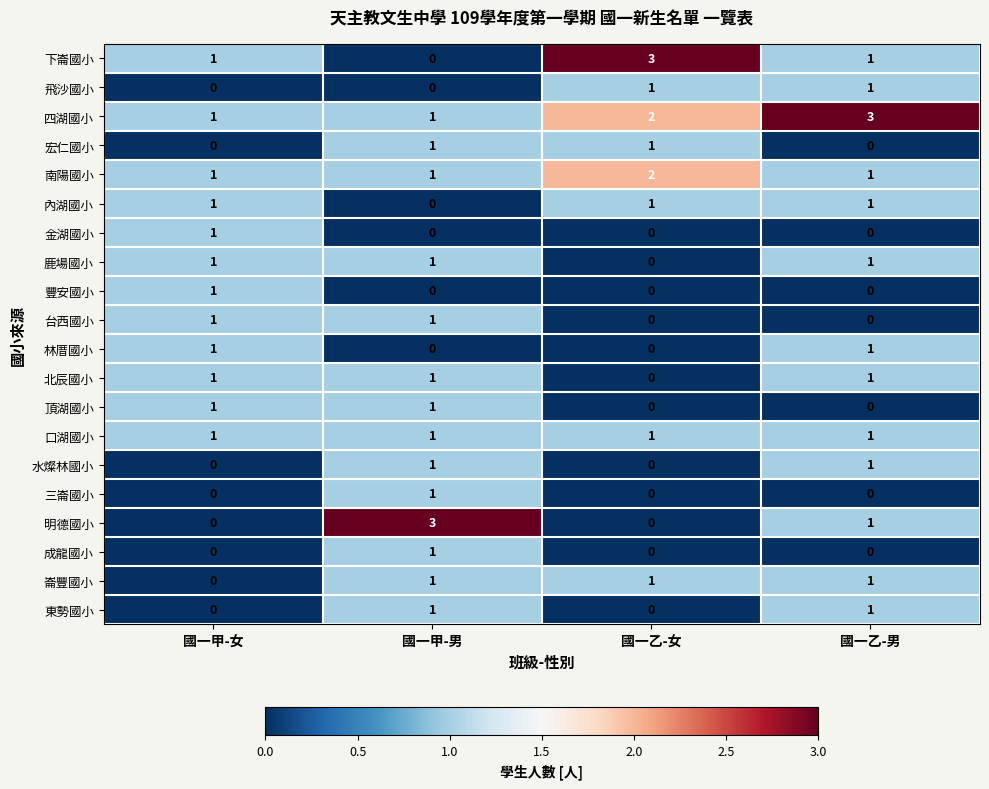

At which label does 內湖國小 reach its minimum?

國一甲-男